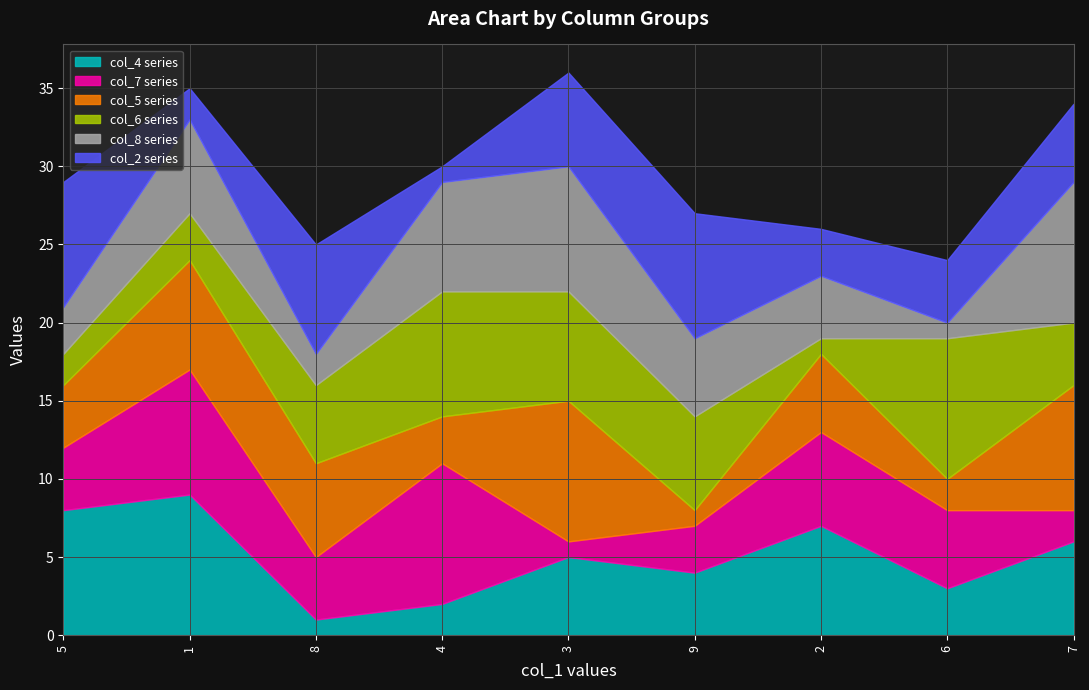

Is it true that col_4 equals 1 at 8?

False